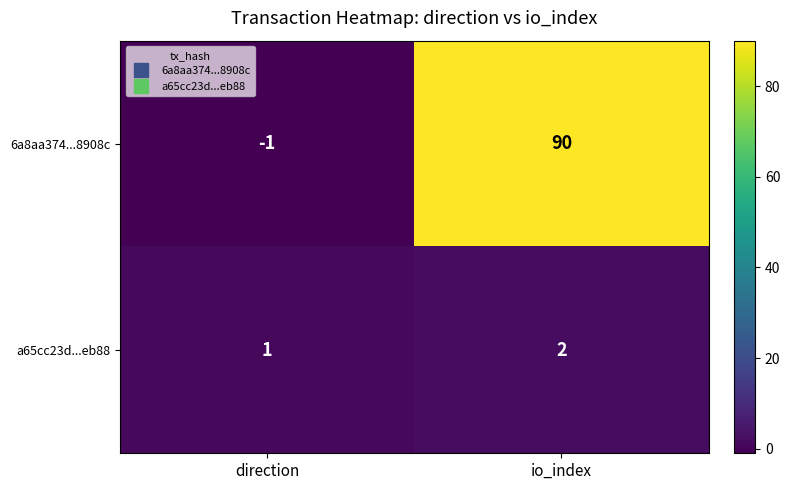

Which series has the largest total across all categories?

6a8aa374...8908c